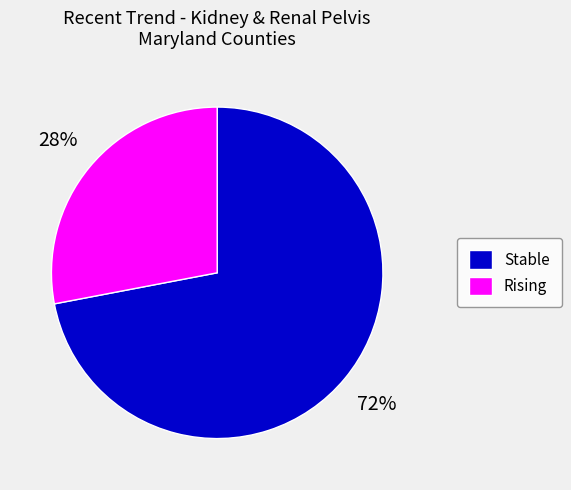

The Rising slice represents 42% of the pie. True or false?

False